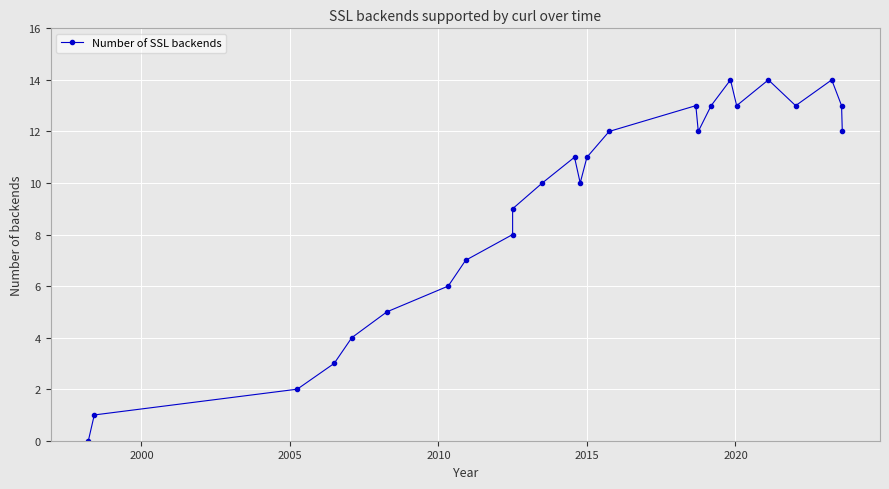

Reading left to right, what are all the values shown in this chart?

0	1	2	3	4	5	6	7	8	9	10	11	10	11	12	13	12	13	14	13	14	13	14	13	12